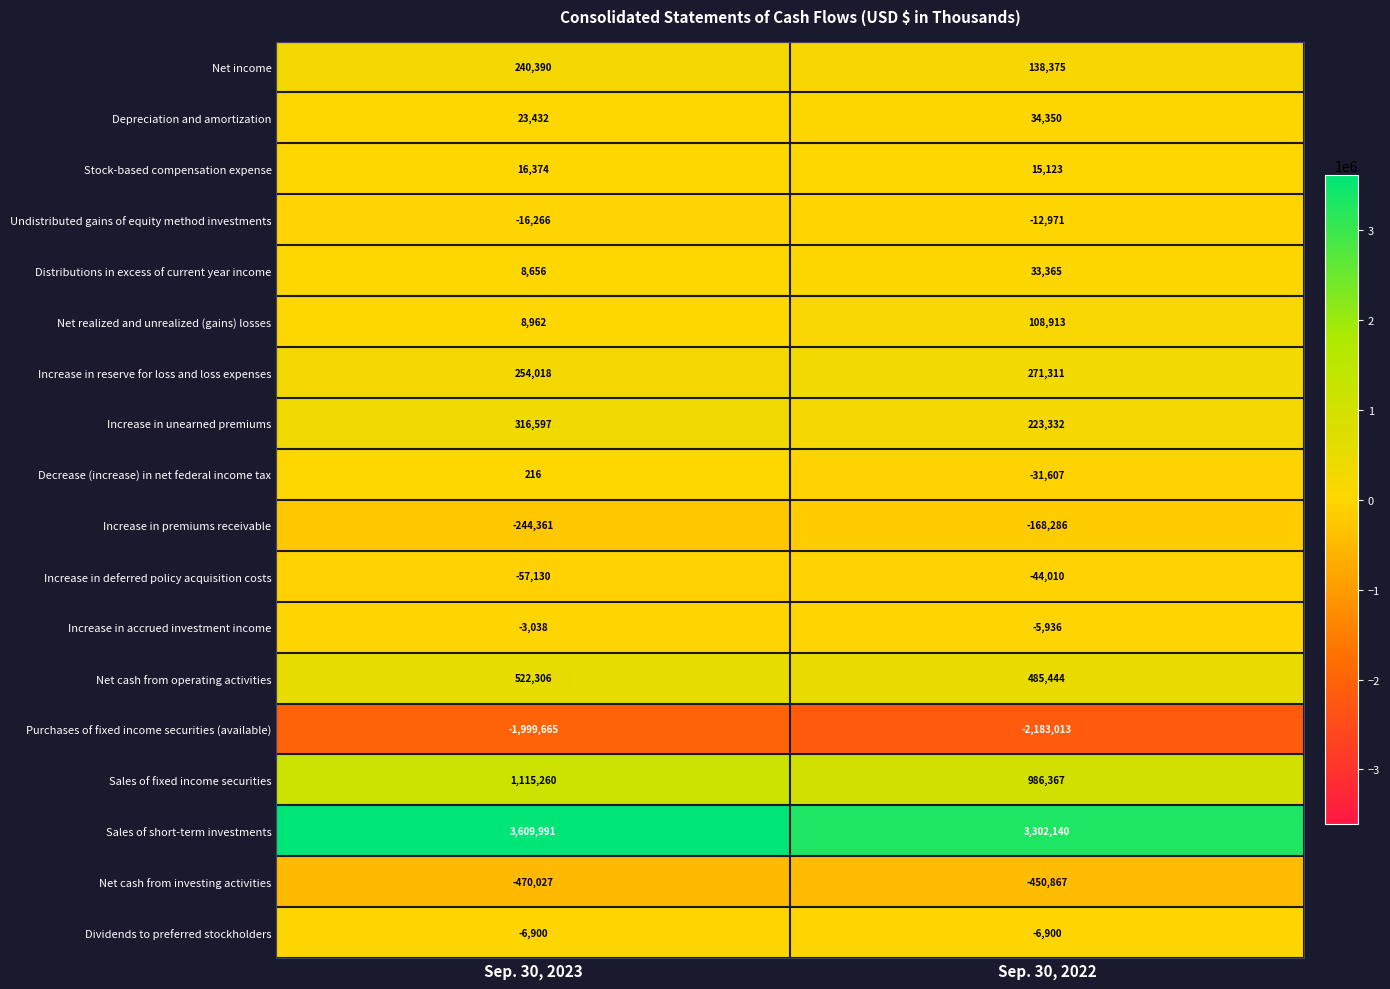

What is the difference between the Net cash from investing activities values at Sep. 30, 2022 and Sep. 30, 2023?

19160